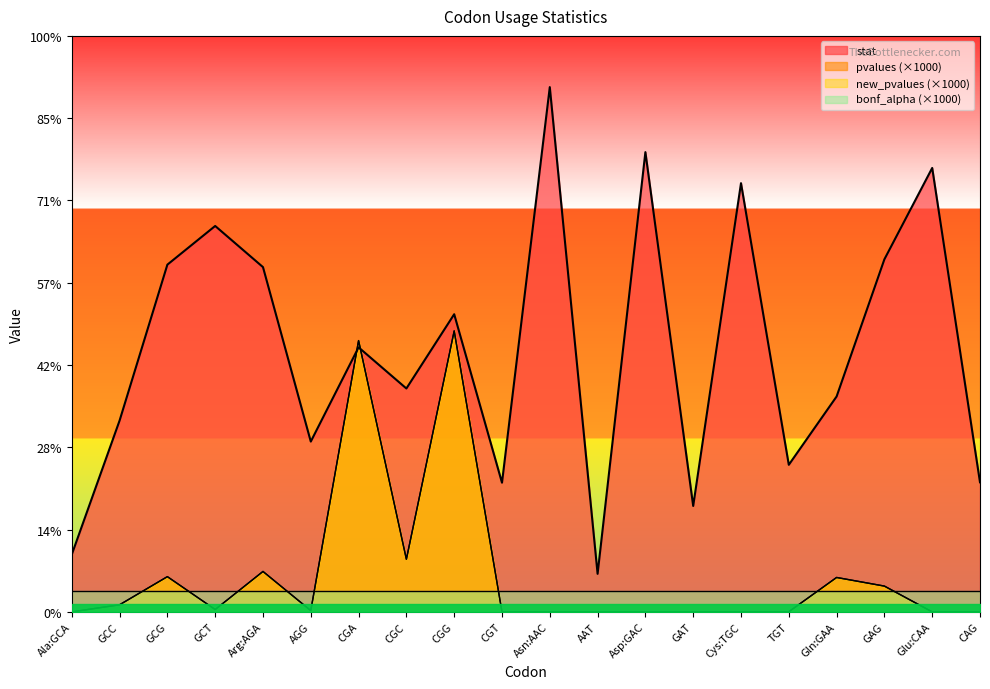

How many times do stat and pvalues cross each other?

2